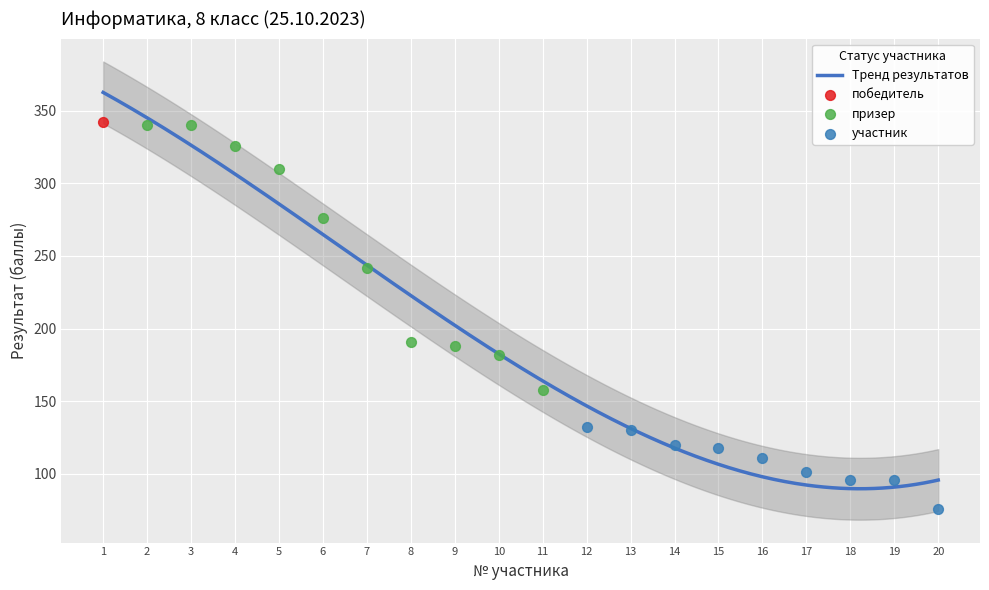

What is the change in value from 13 to 17?

-29